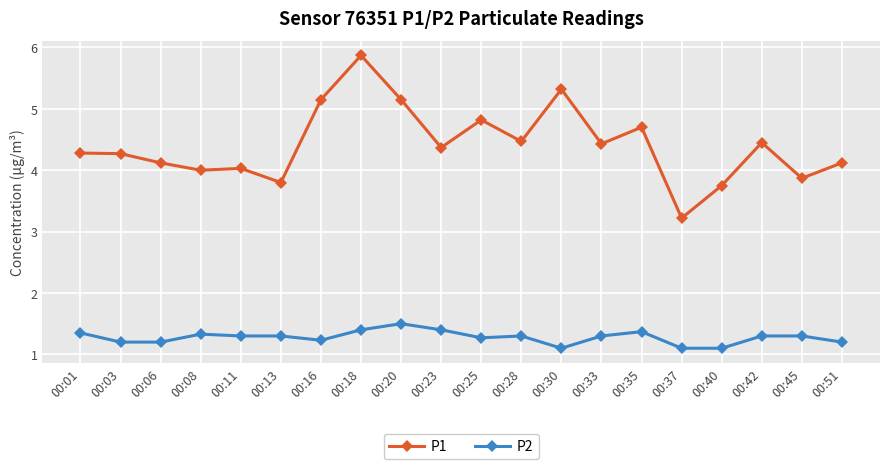

Which series has the largest range (max minus min)?

P1